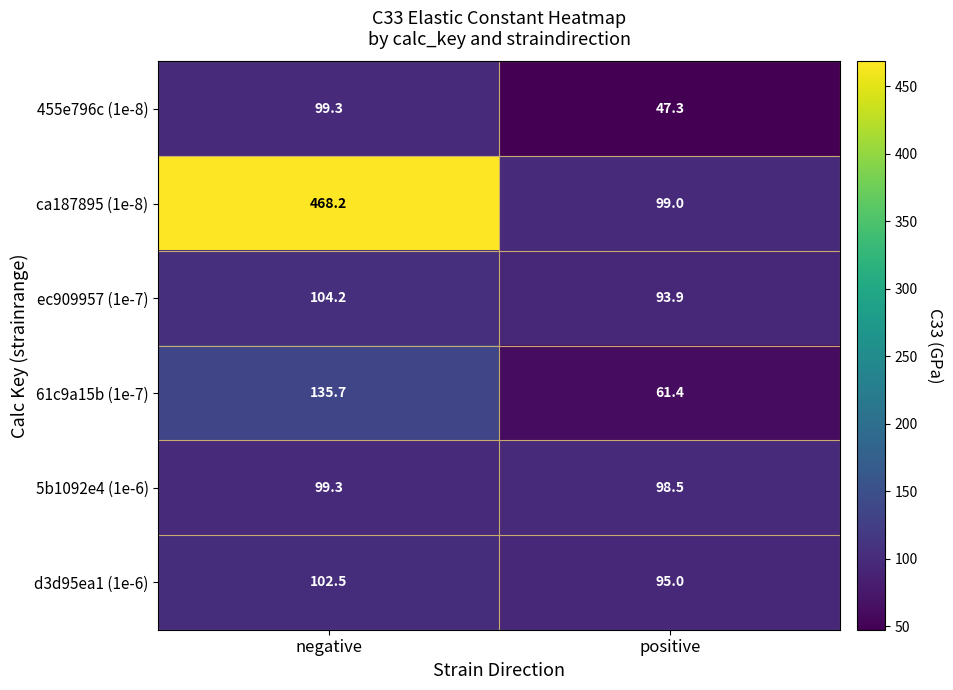

What is the greatest value displayed?

468.2